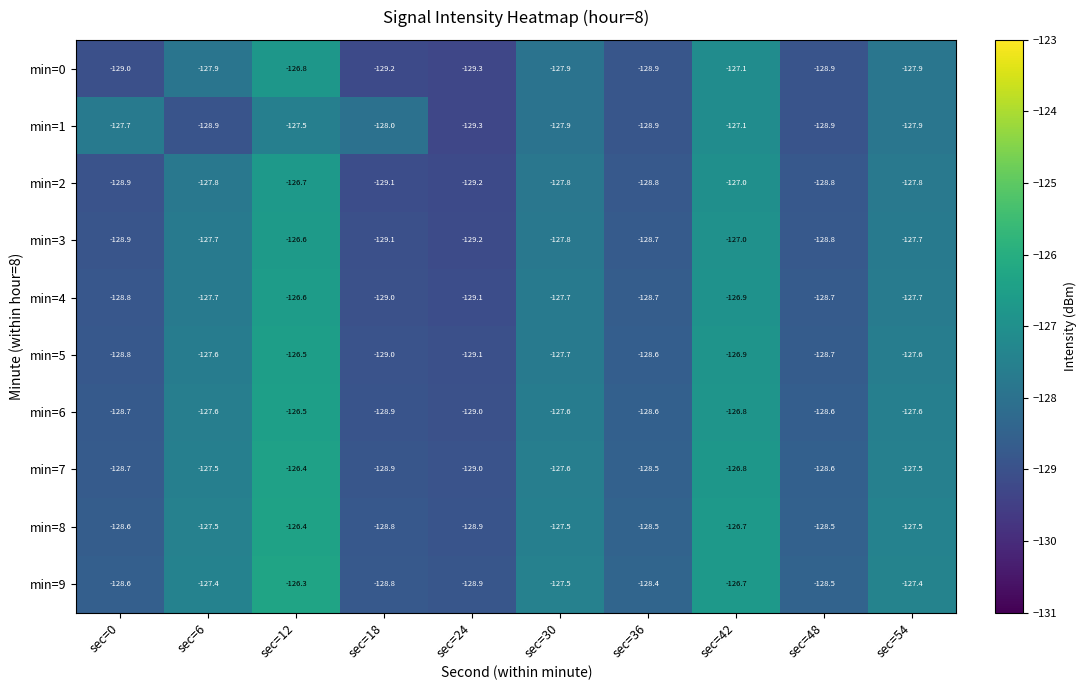

What is the spread (max minus min) of values at sec=36?

0.5